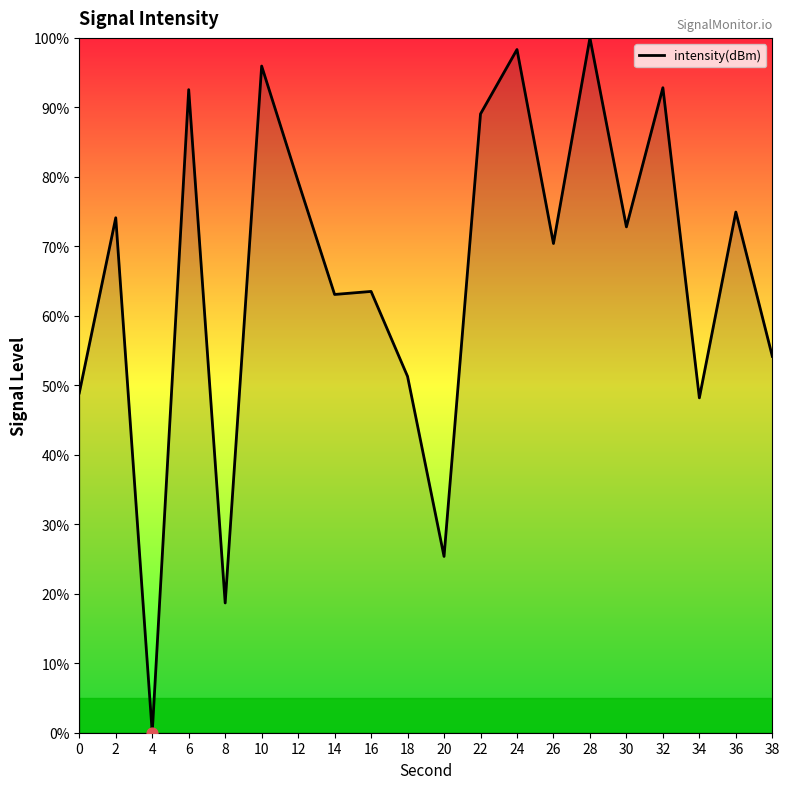

What is the change in value from 0 to 10?

+47.0